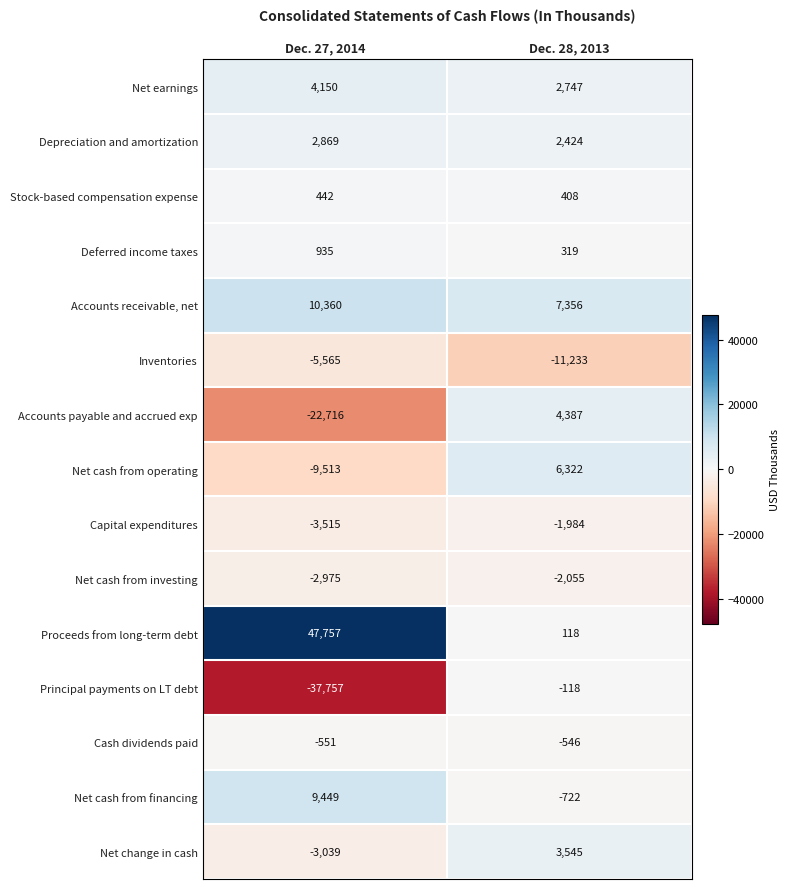

What is the sum of all Net cash from investing values?

-5030